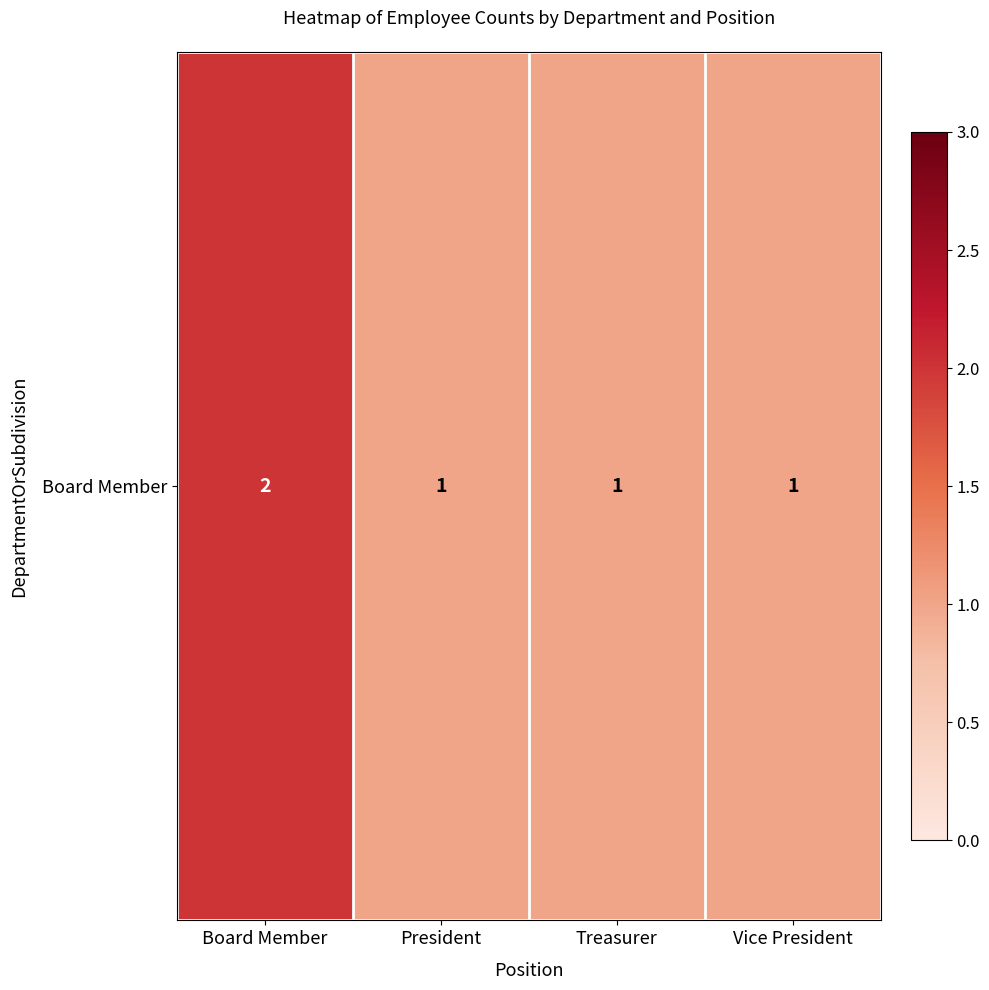

What is the approximate value at Treasurer?

1